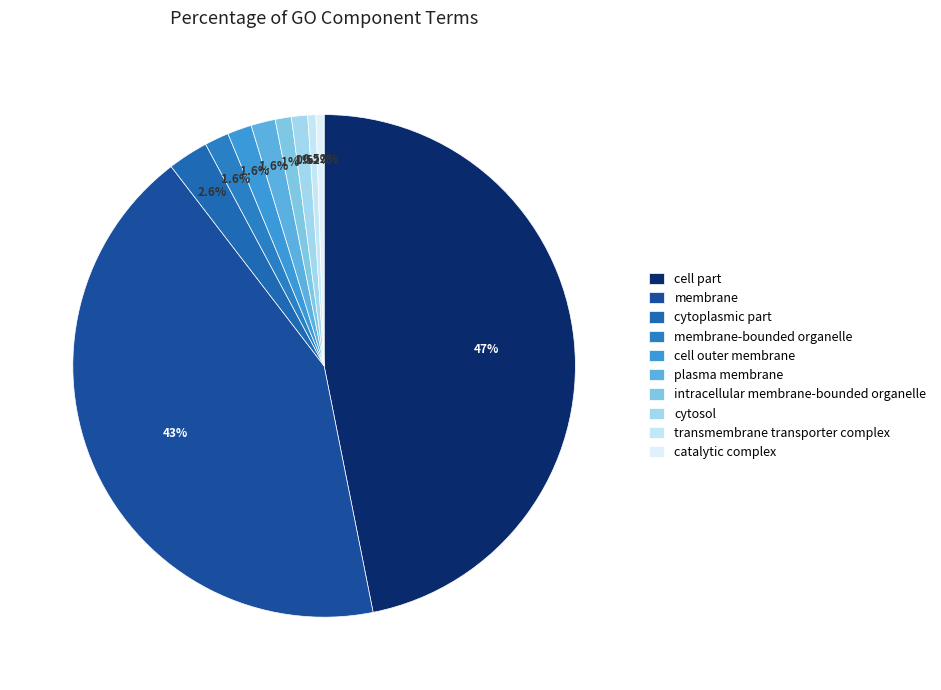

What is the largest slice in the pie chart?

cell part